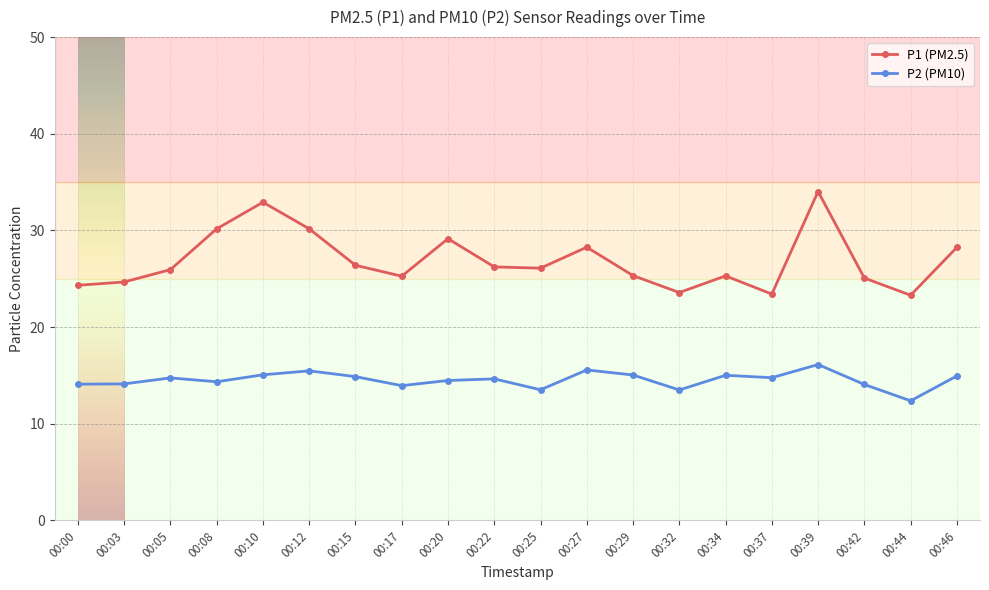

Between 00:12 and 00:27, which series saw the biggest shift?

P1 (PM2.5)